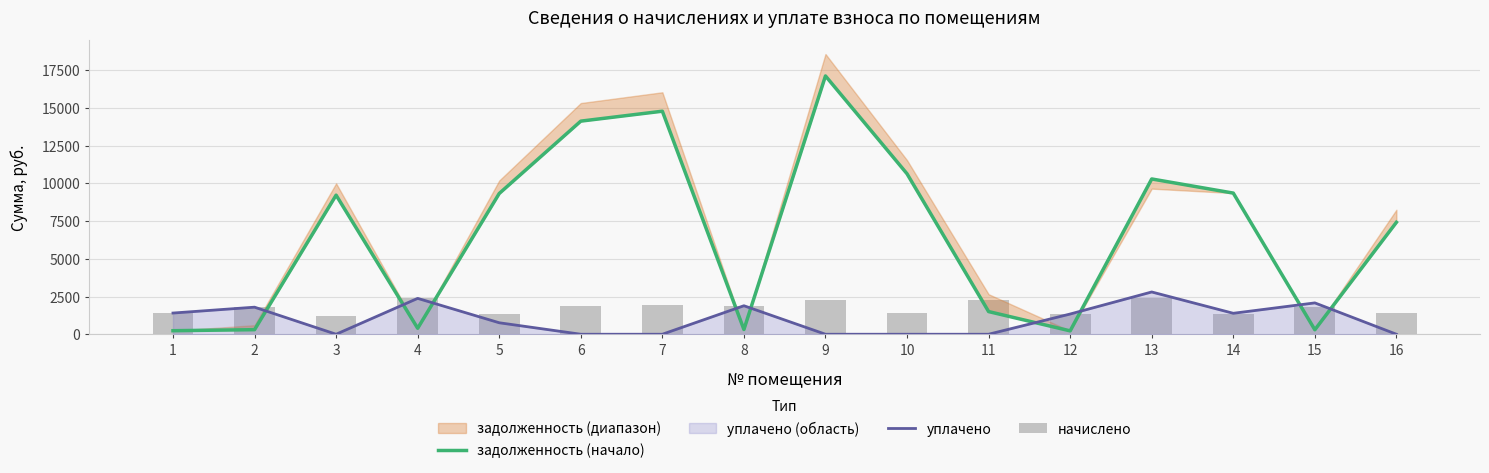

Which has a higher value, 11 or 4?

11